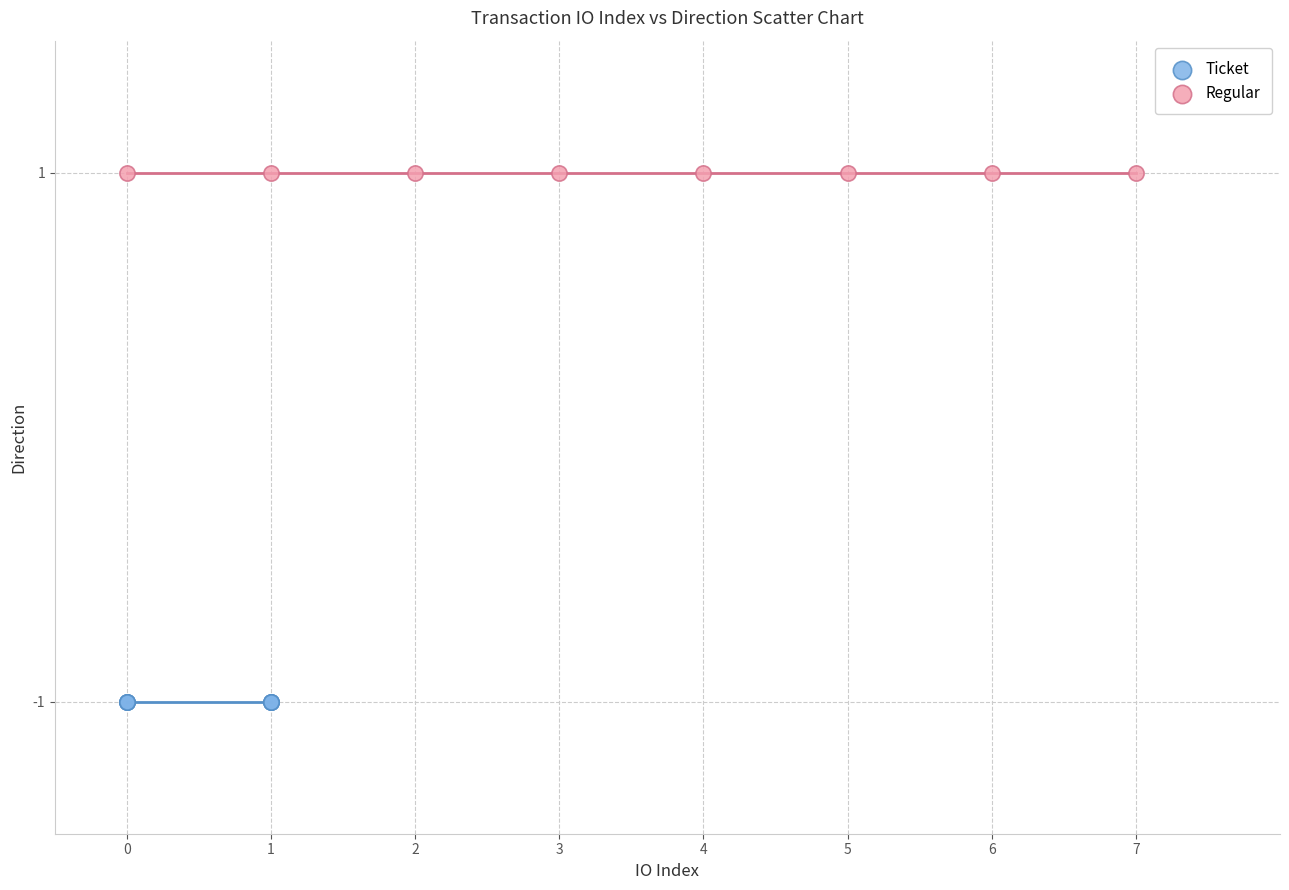

Which series reaches the maximum Y coordinate?

Regular